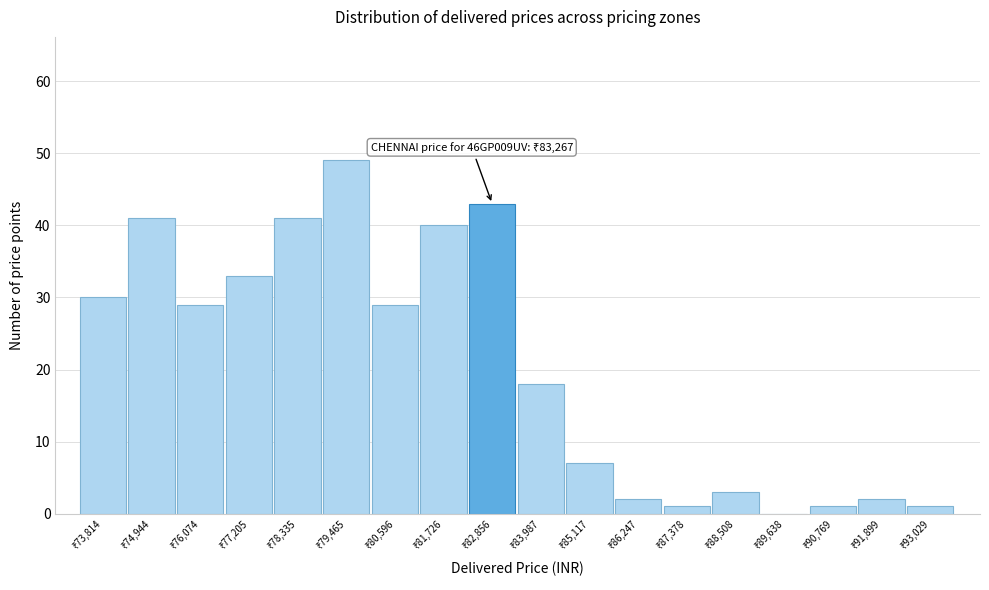

What is the maximum value shown in the chart?

49